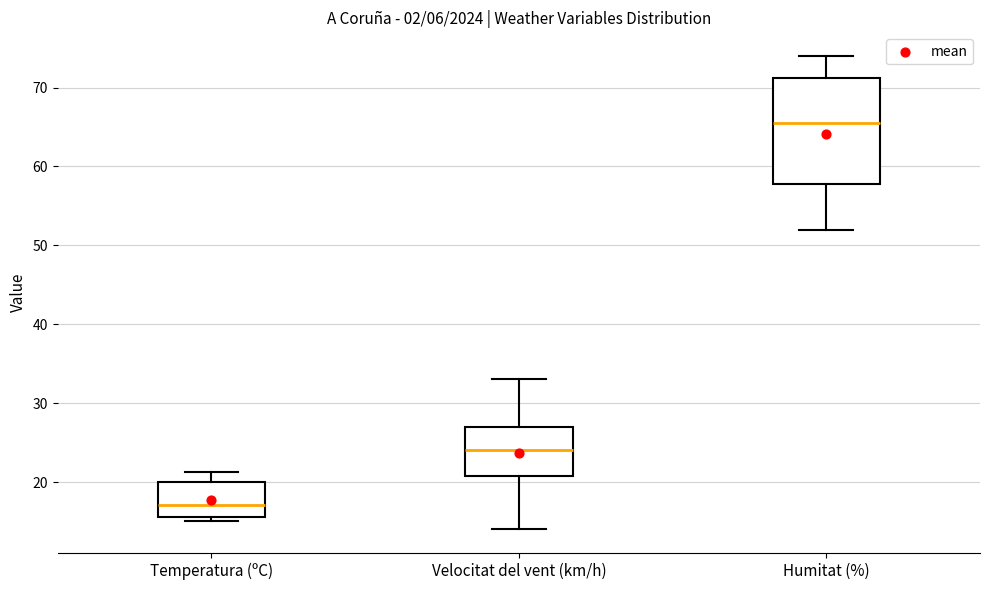

Which box is the tallest, from its lower edge to its upper edge?

Humitat (%)